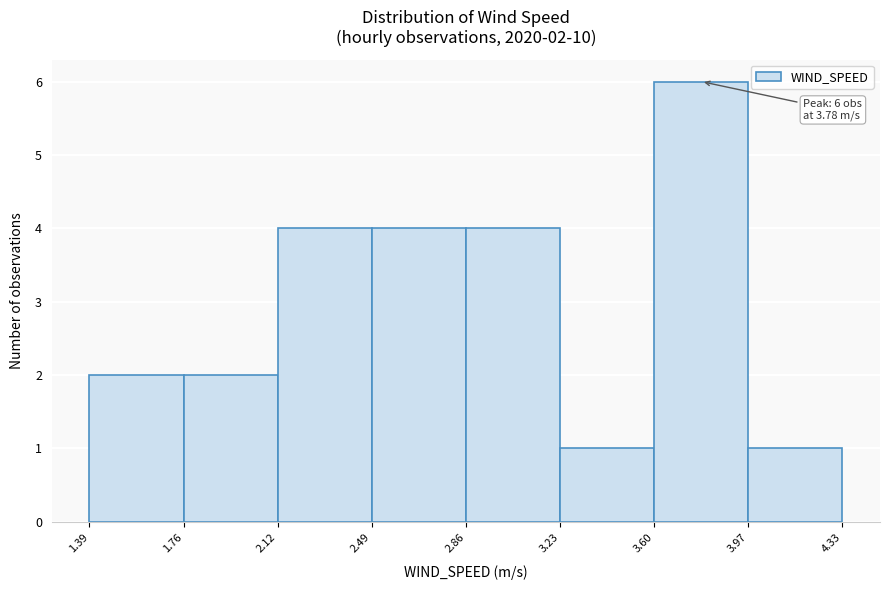

Which range on the x-axis has the tallest bar?

3.60 to 3.97